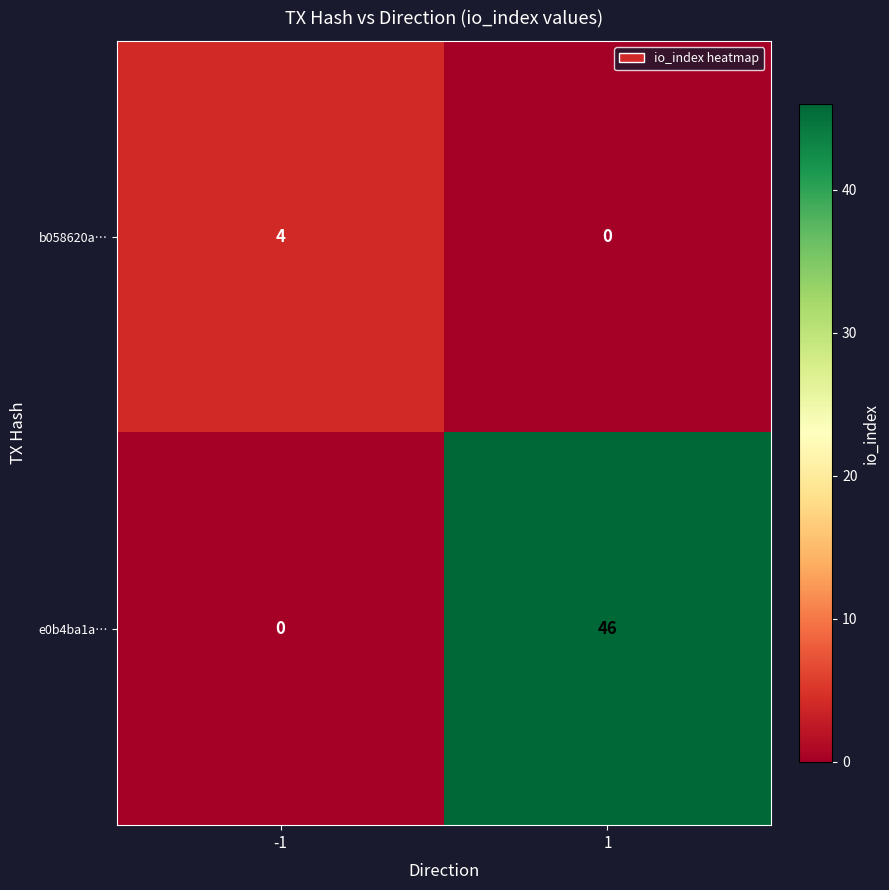

Between -1 and 1, which series saw the biggest shift?

e0b4ba1a…